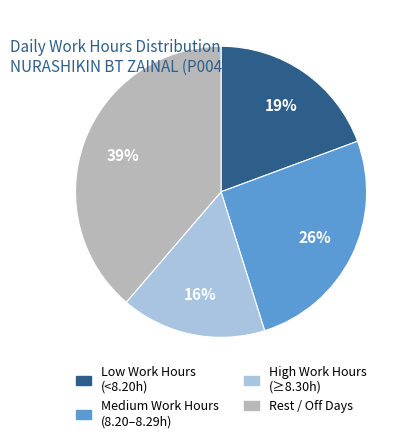

Is there any slice that represents more than half of the pie?

No